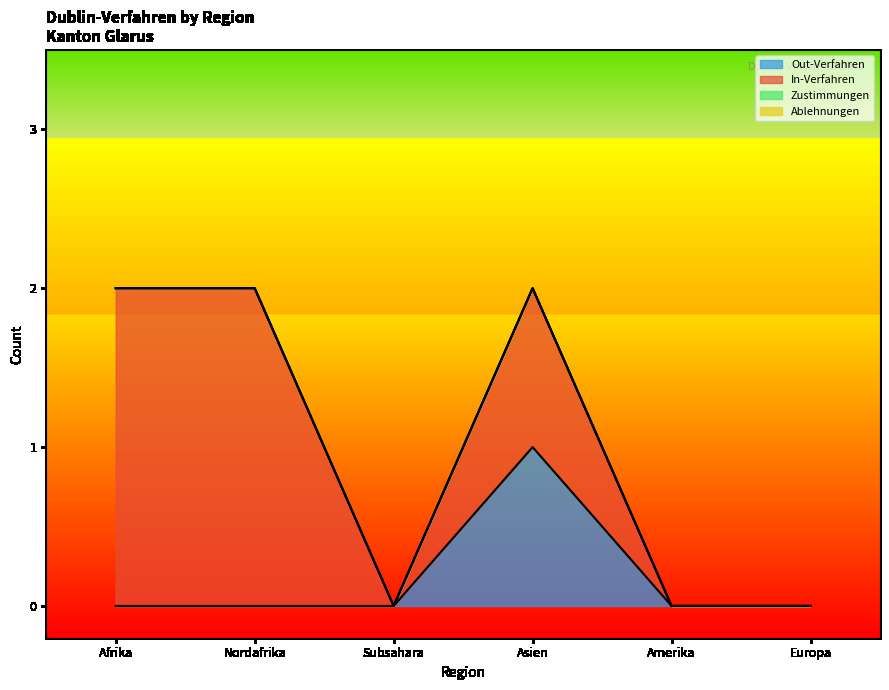

What is the label of the 6th point from the right?

Afrika